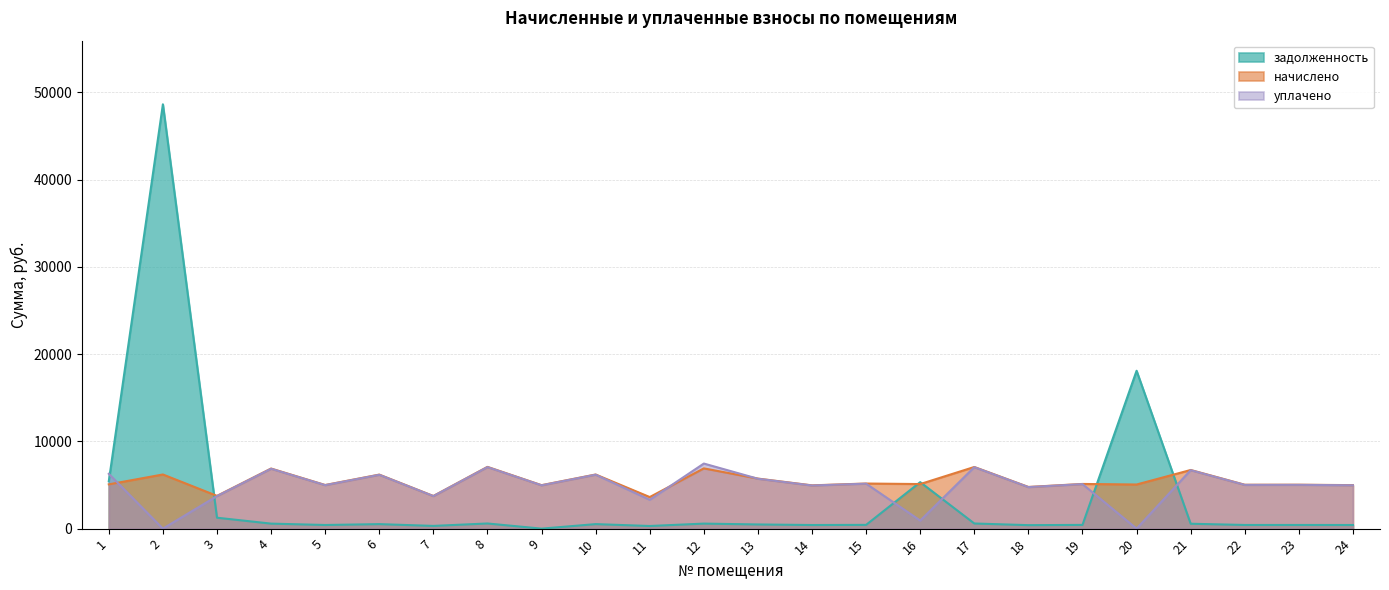

How many positive values does the задолженность series have?

23